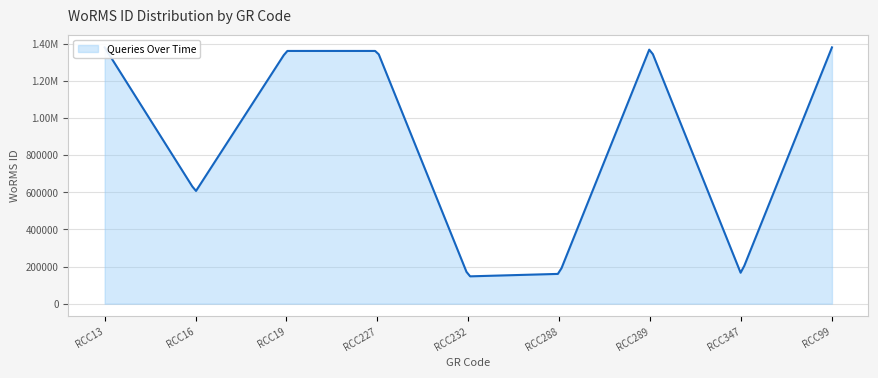

What position from the right is RCC99?

1